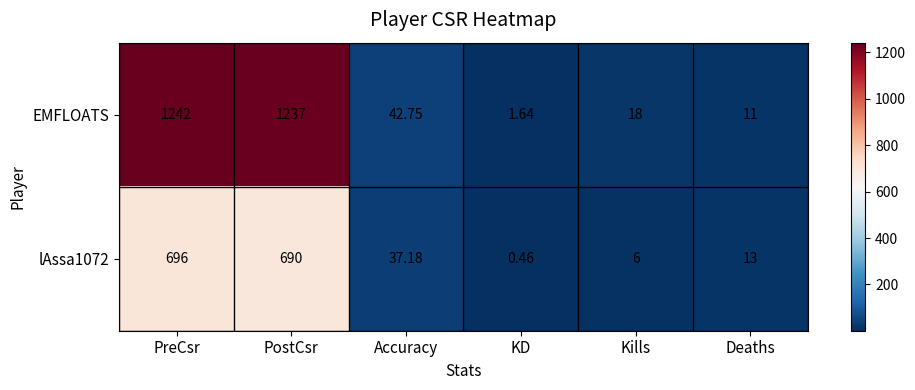

Which series has the largest range (max minus min)?

EMFLOATS